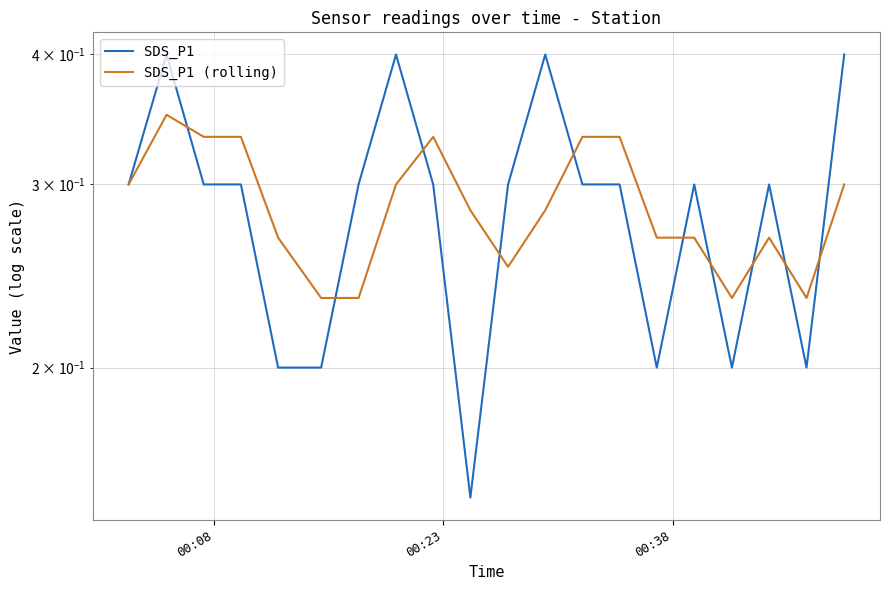

What is the value of the SDS_P1 (rolling) point at the 18th from the left?

0.3